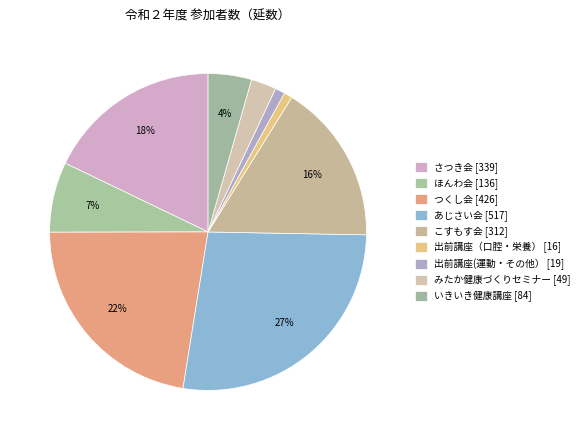

What percentage do 出前講座(運動・その他） and みたか健康づくりセミナー together represent?

3.6%